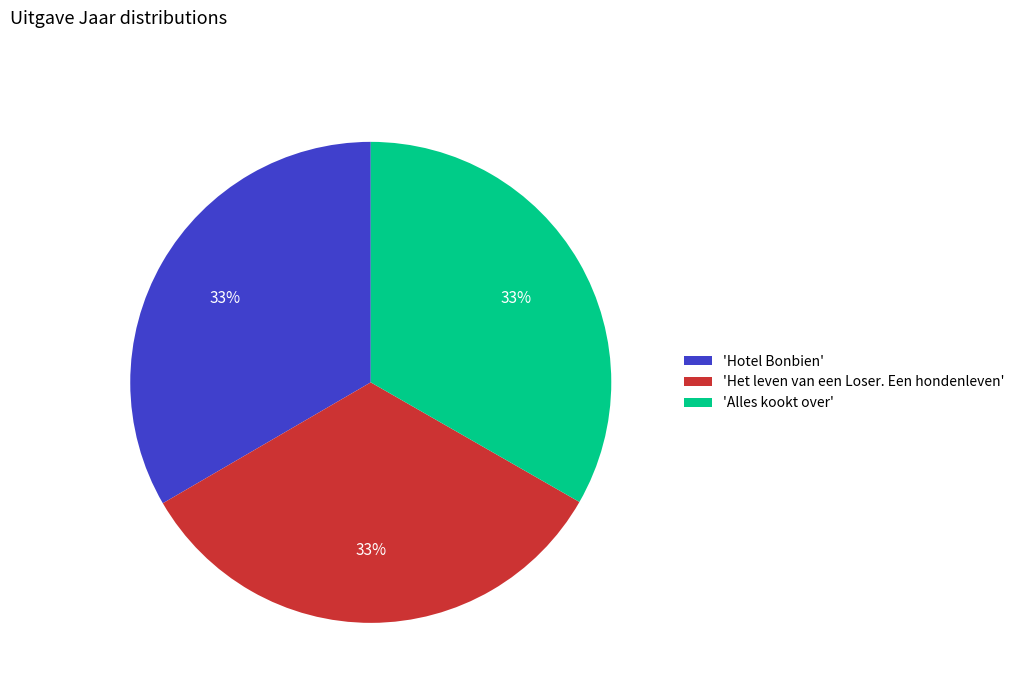

Is there a majority slice in this chart?

No